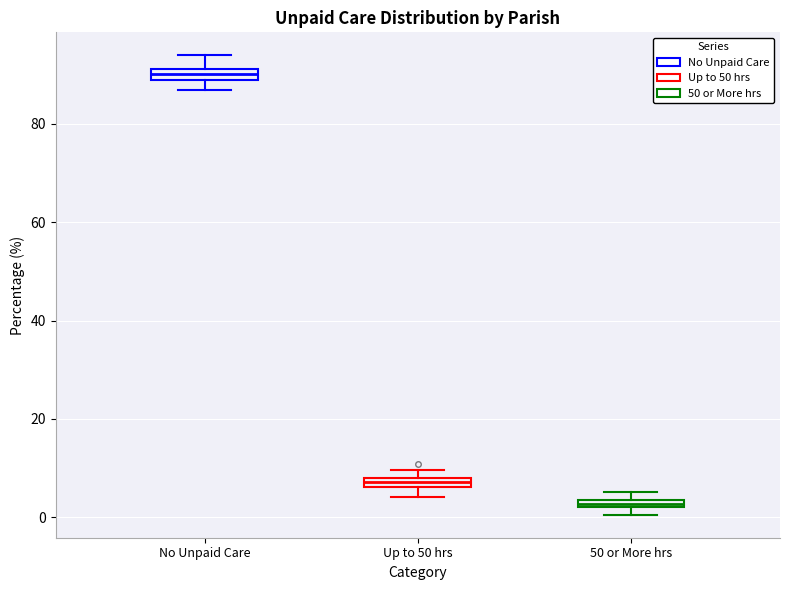

Which box's median line is the highest?

No Unpaid Care